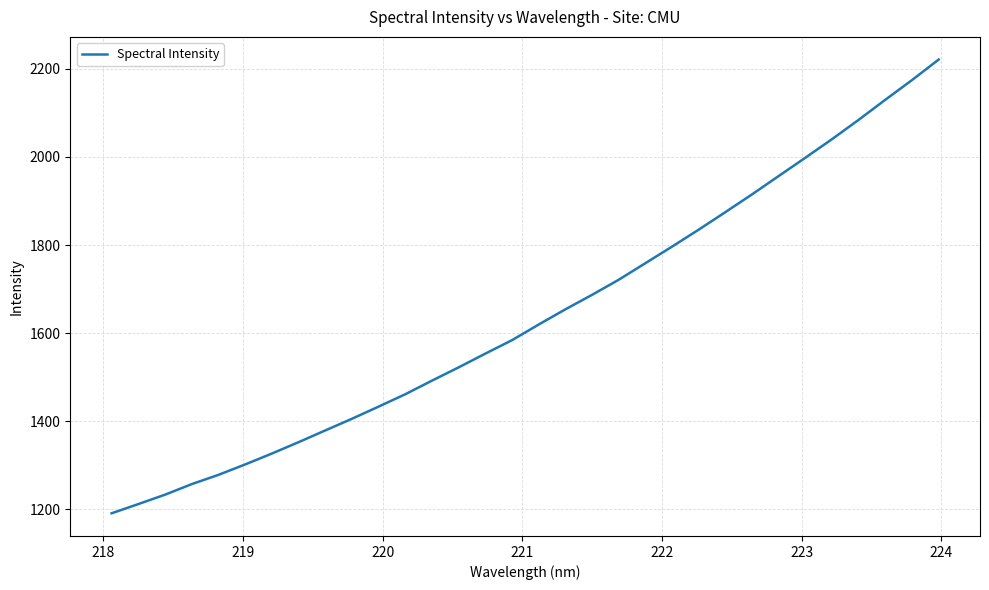

What is the smallest value displayed?

1190.9